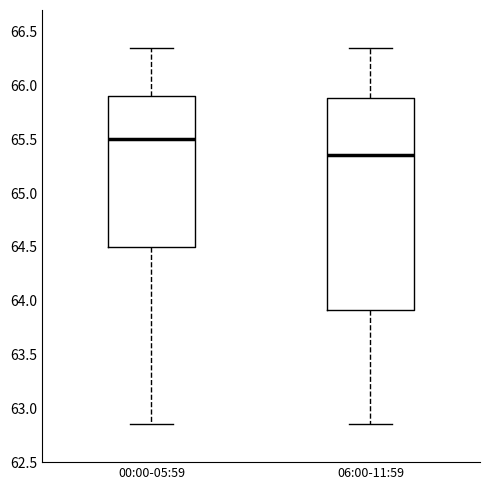

Which box has the highest median line?

00:00-05:59